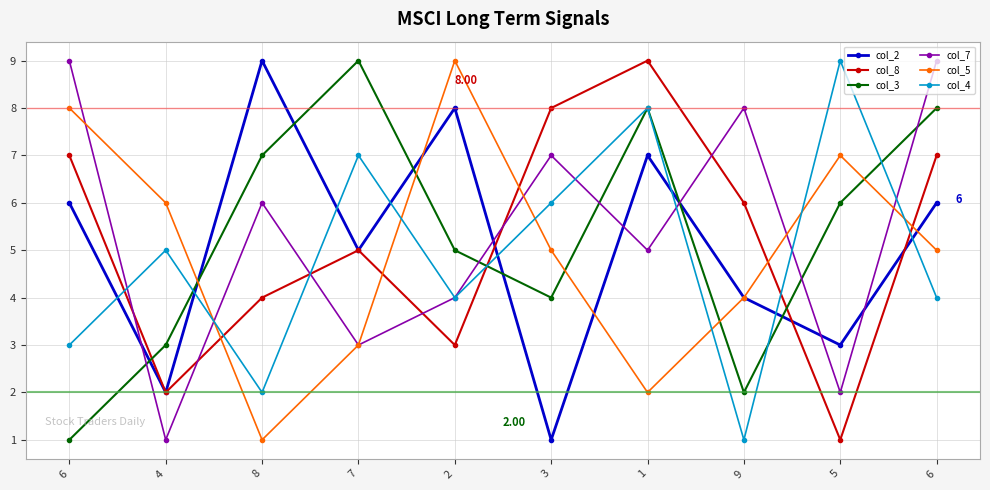

Reading right to left, extract all data points from this chart.

col_2: 6	3	4	7	1	8	5	9	2	6
col_8: 7	1	6	9	8	3	5	4	2	7
col_3: 8	6	2	8	4	5	9	7	3	1
col_7: 9	2	8	5	7	4	3	6	1	9
col_5: 5	7	4	2	5	9	3	1	6	8
col_4: 4	9	1	8	6	4	7	2	5	3